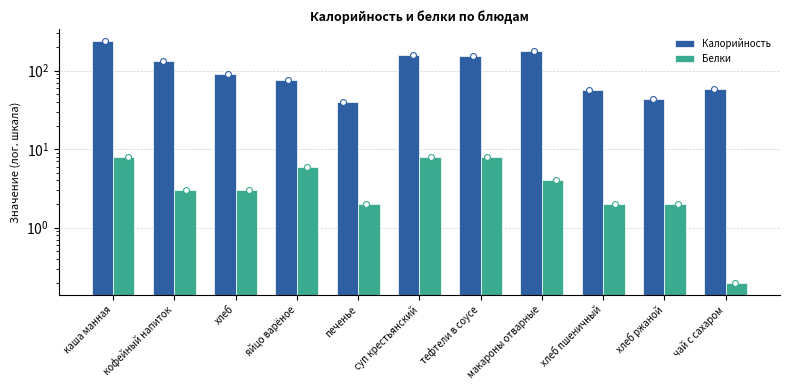

Which series contains the highest Y value?

Калорийность